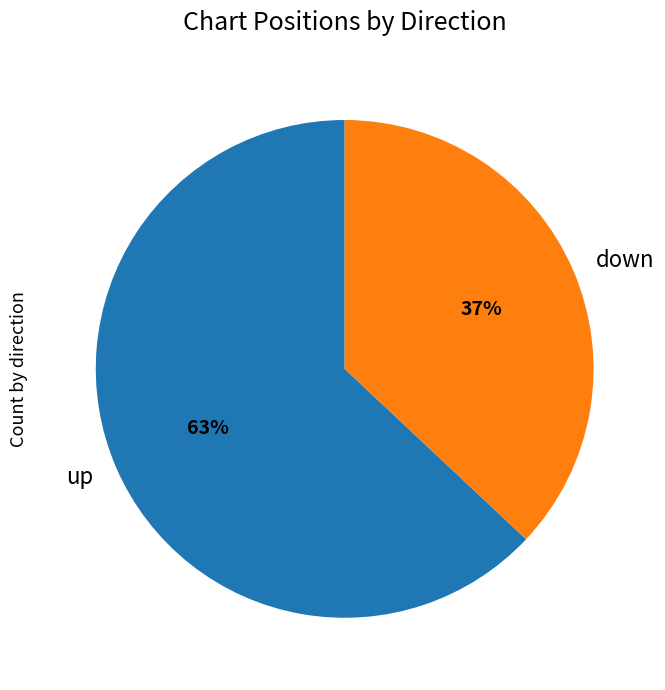

How many slices are in this pie chart?

2